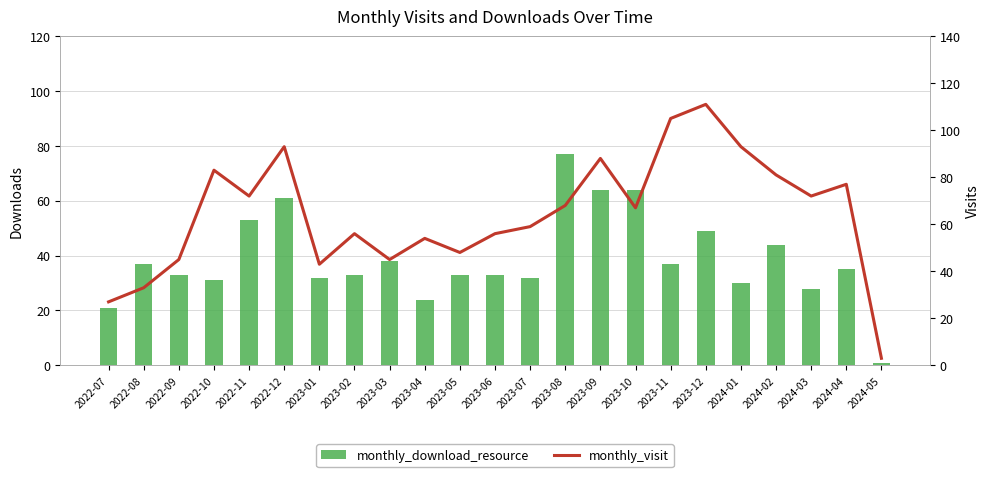

Is it true that monthly_visit equals 111 at 2023-12?

True